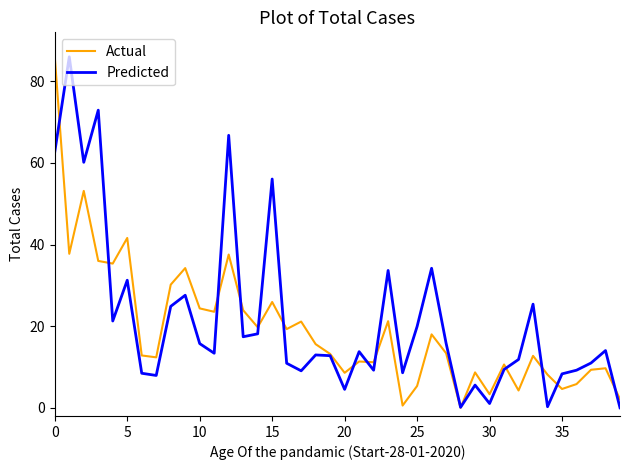

List the series in order of their overall mean, highest first.

Predicted, Actual